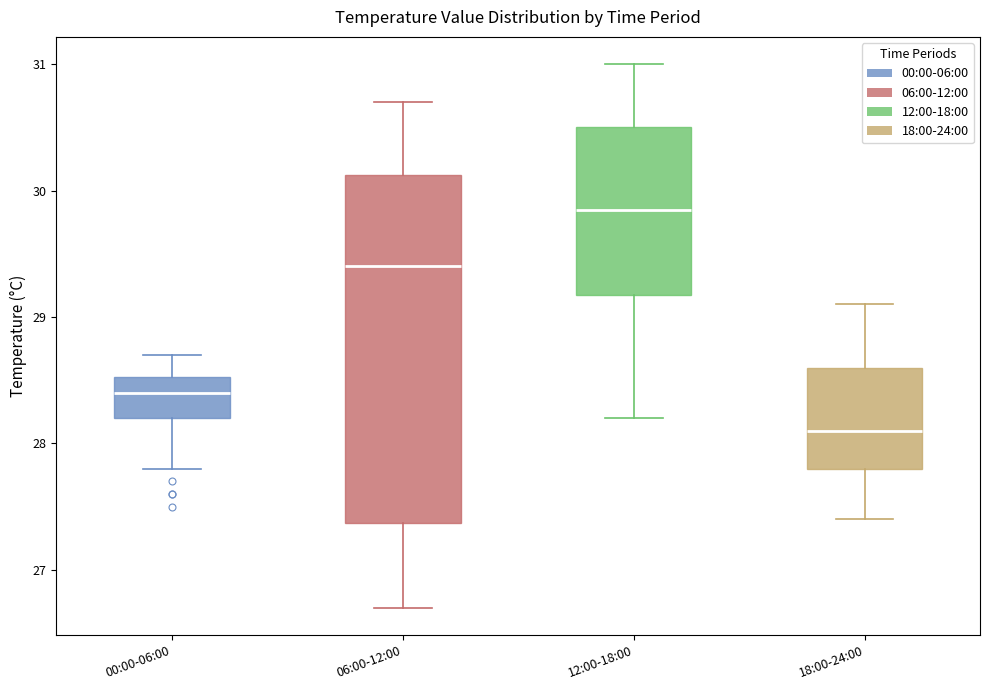

Reading left to right, transcribe this box plot: for each box, give where its median line is, the range the box spans, and where its two whiskers end, as read against the y-axis. The values are not printed on the chart, so give them approximately, as read against the axis.

00:00-06:00: median 28.4, box 28.2 to 28.5, whiskers 27.8 to 28.7
06:00-12:00: median 29.4, box 27.4 to 30.1, whiskers 26.7 to 30.7
12:00-18:00: median 29.9, box 29.2 to 30.5, whiskers 28.2 to 31.0
18:00-24:00: median 28.1, box 27.8 to 28.6, whiskers 27.4 to 29.1